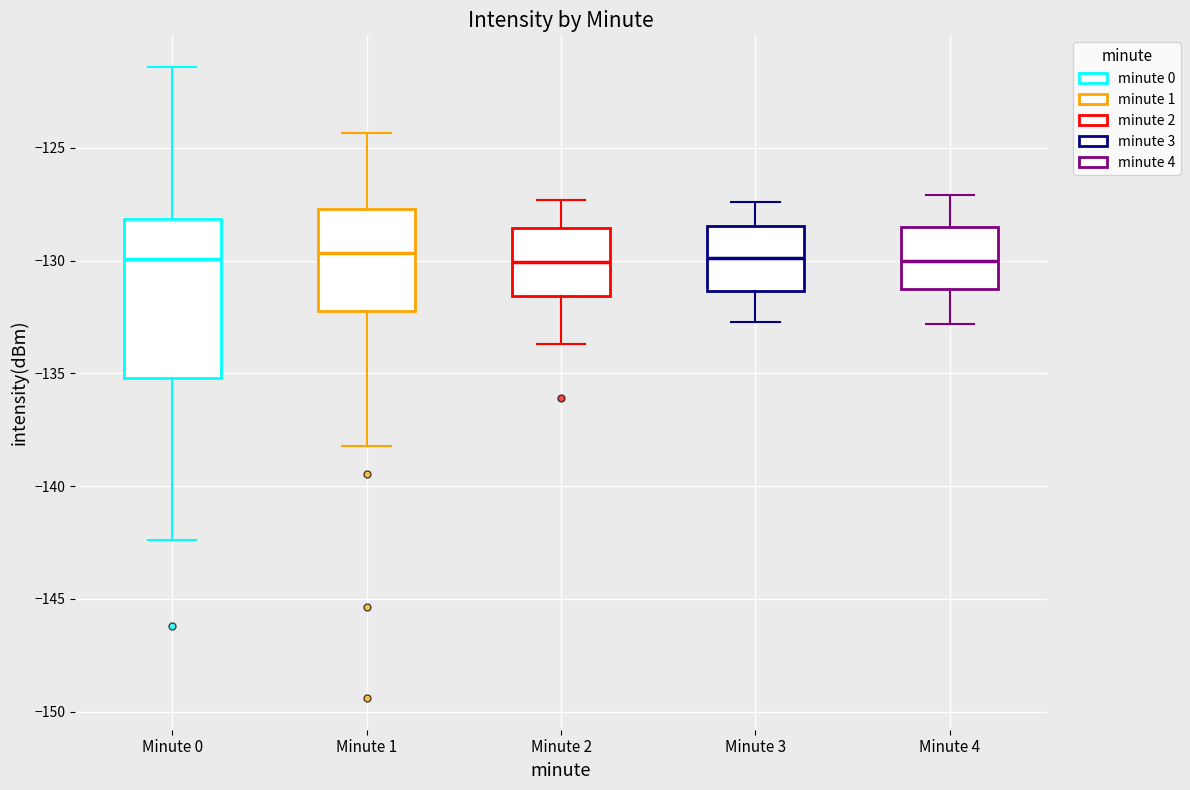

Reading left to right, transcribe this box plot: for each box, give where its median line is, the range the box spans, and where its two whiskers end, as read against the y-axis. The values are not printed on the chart, so give them approximately, as read against the axis.

Minute 0: median -130.0, box -135.0 to -128.0, whiskers -142.5 to -121.5
Minute 1: median -129.5, box -132.0 to -127.5, whiskers -138.0 to -124.5
Minute 2: median -130.0, box -131.5 to -128.5, whiskers -133.5 to -127.5
Minute 3: median -130.0, box -131.5 to -128.5, whiskers -132.5 to -127.5
Minute 4: median -130.0, box -131.0 to -128.5, whiskers -133.0 to -127.0